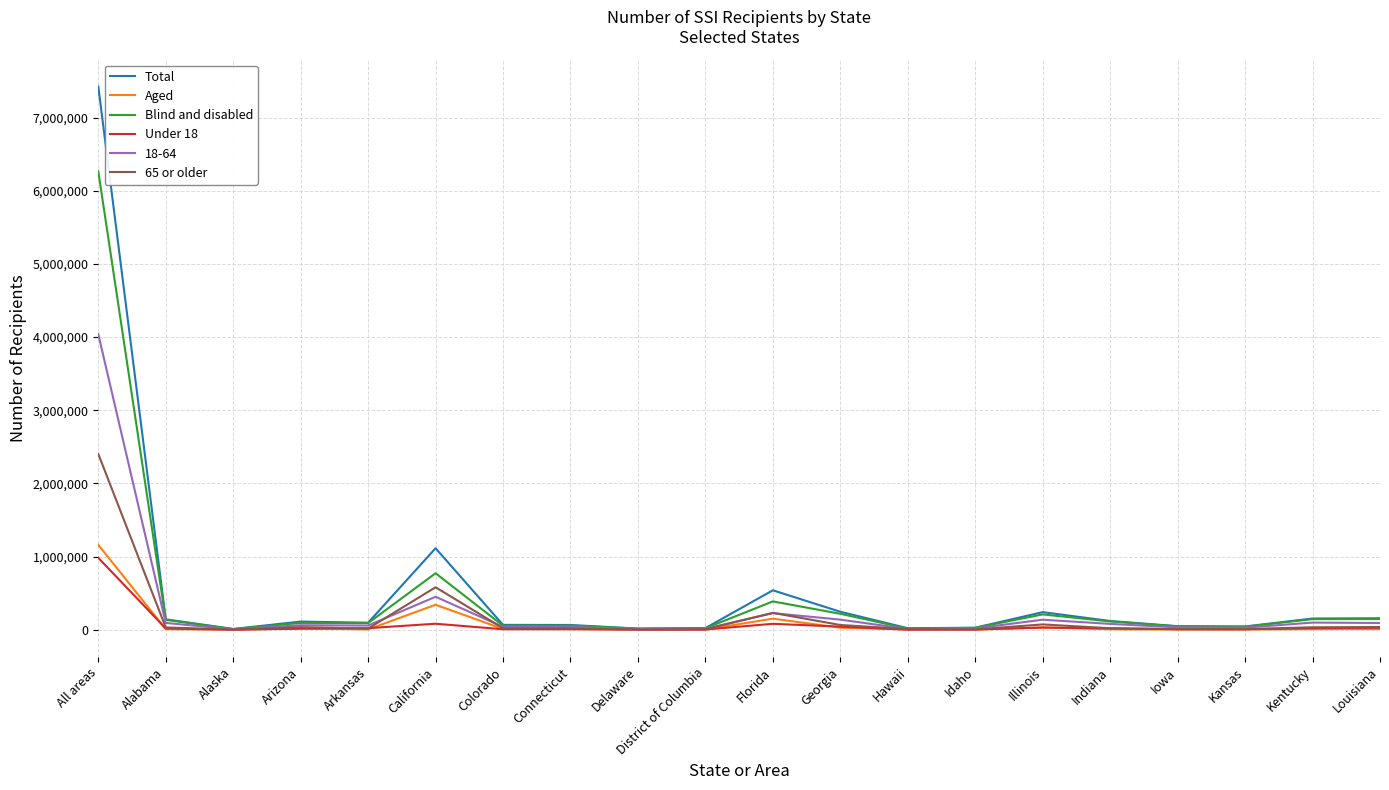

How many series are shown in this chart?

6